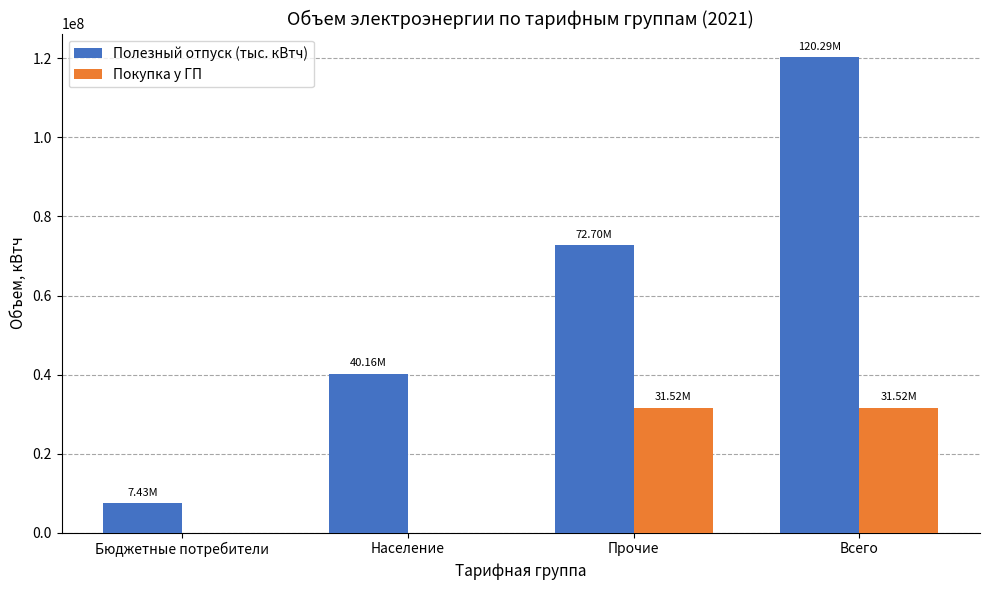

Reading left to right, list all the values displayed in this chart.

Полезный отпуск (тыс. кВтч): 7432188	40159666	72697961	120289815
Покупка у ГП: 0	0	31517937	31517937